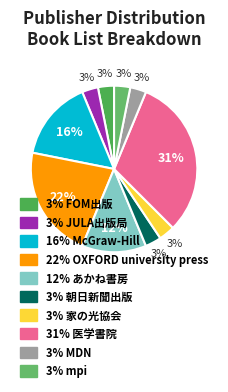

Which slice is the largest?

医学書院